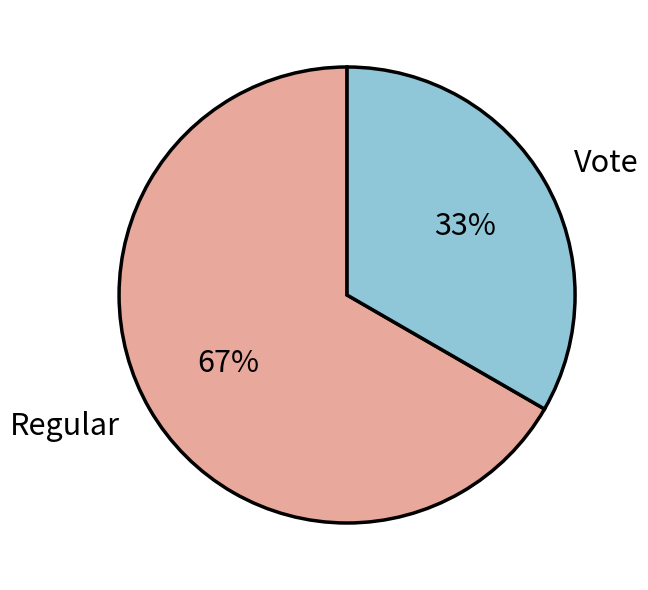

Which has a higher value, Vote or Regular?

Regular